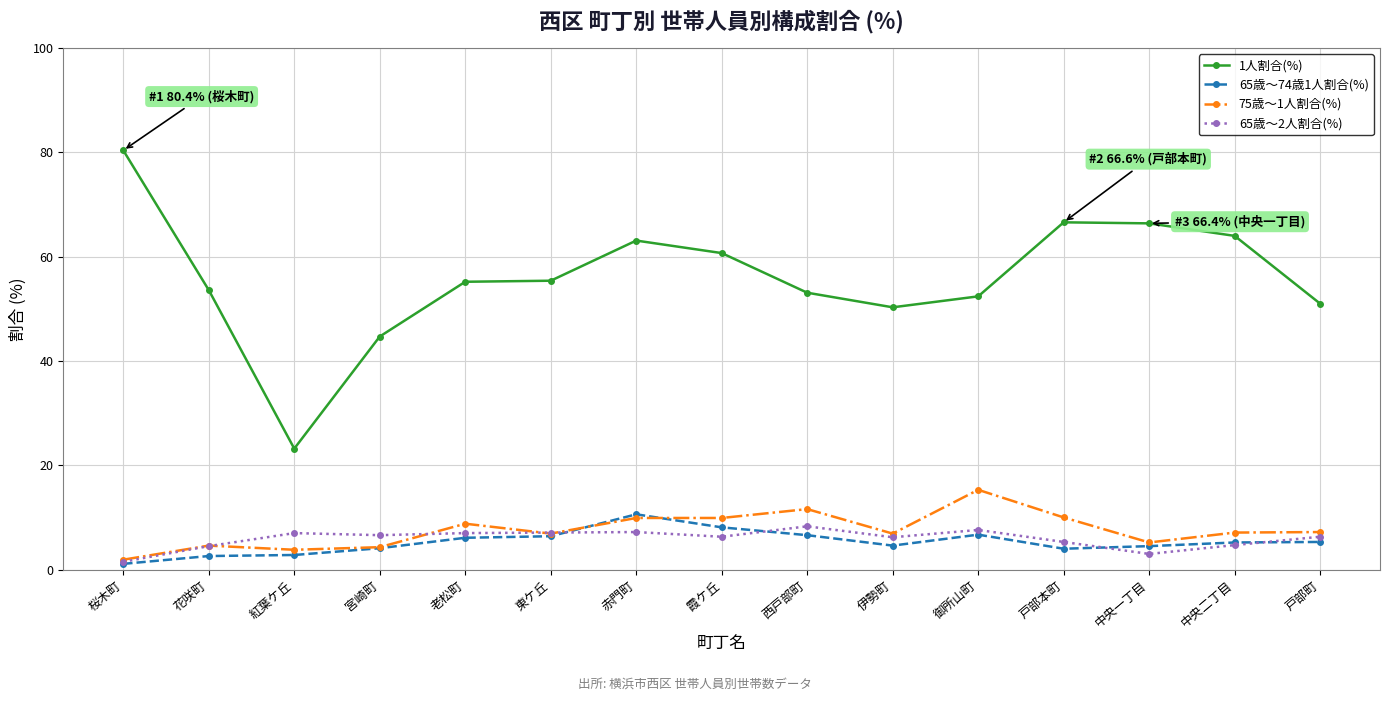

What is the sum of all 75歳〜1人割合(%) values?

113.4